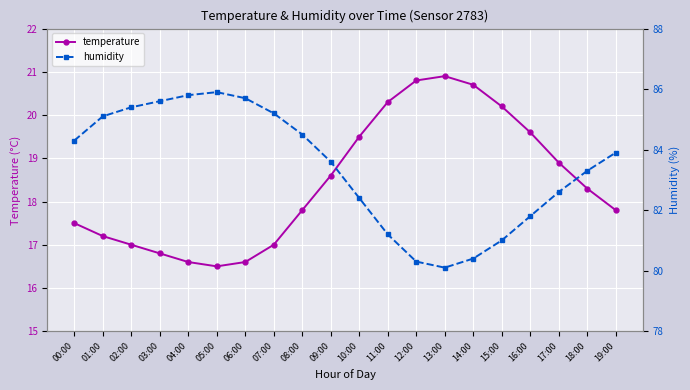

How many interior local peaks does the temperature series have?

1